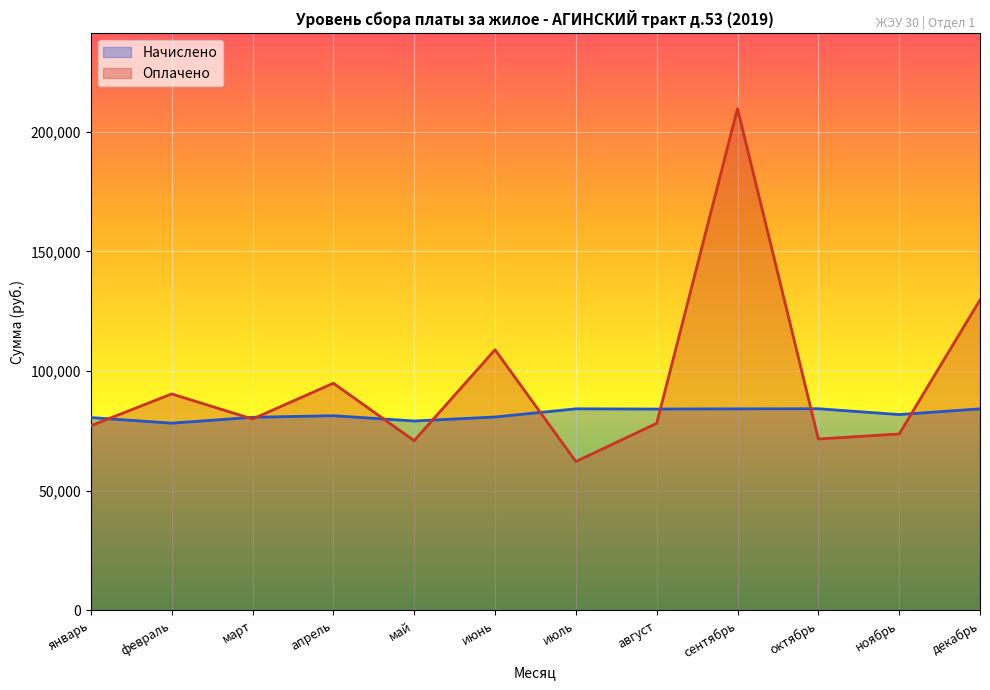

What is the value of the Оплачено point at the 10th from the left?

71584.1